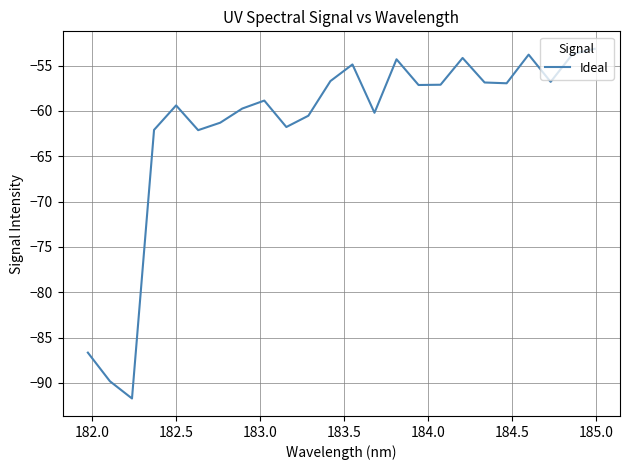

What is the smallest value displayed?

-91.7